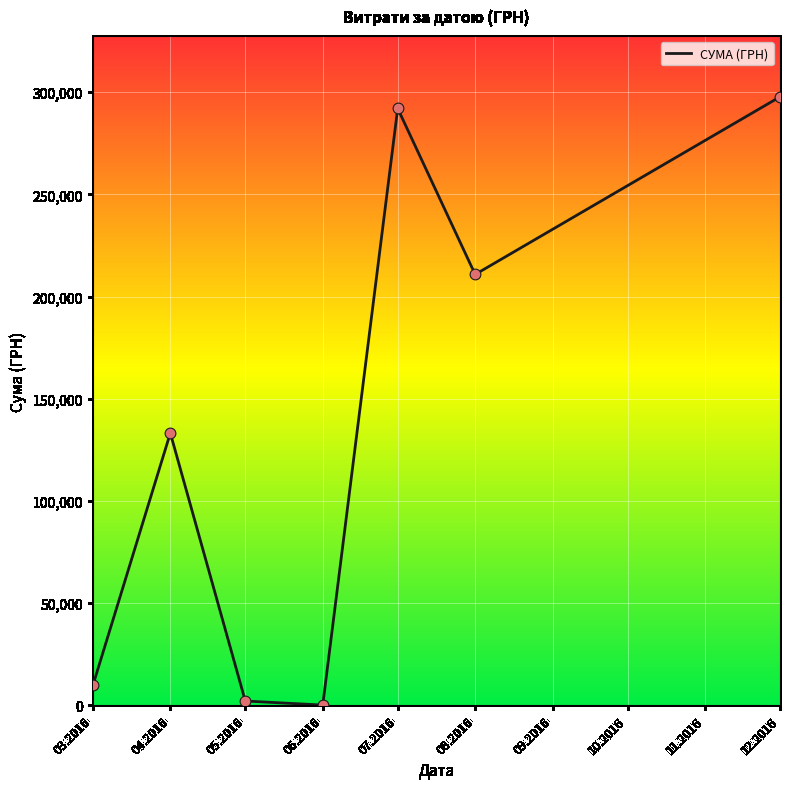

Approximately how many times larger is the value at 06.2016 compared to 05.2016?

0.1